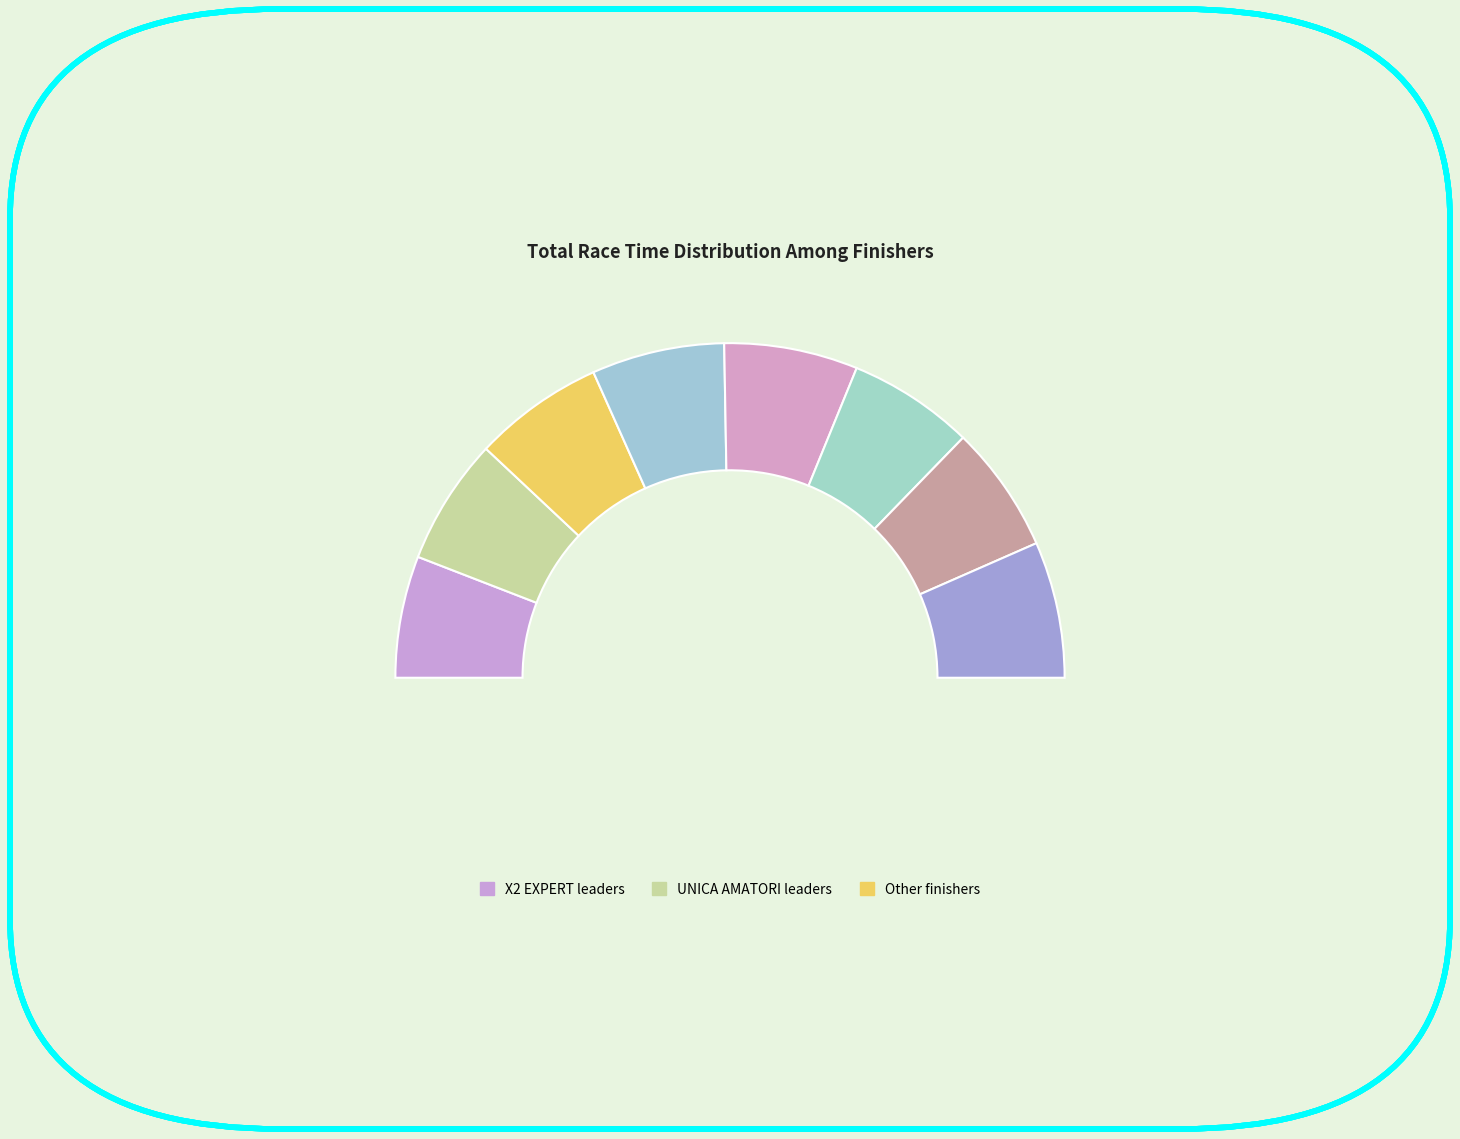

True or false: TESTA FRANCESCO accounts for 19% of the total.

False